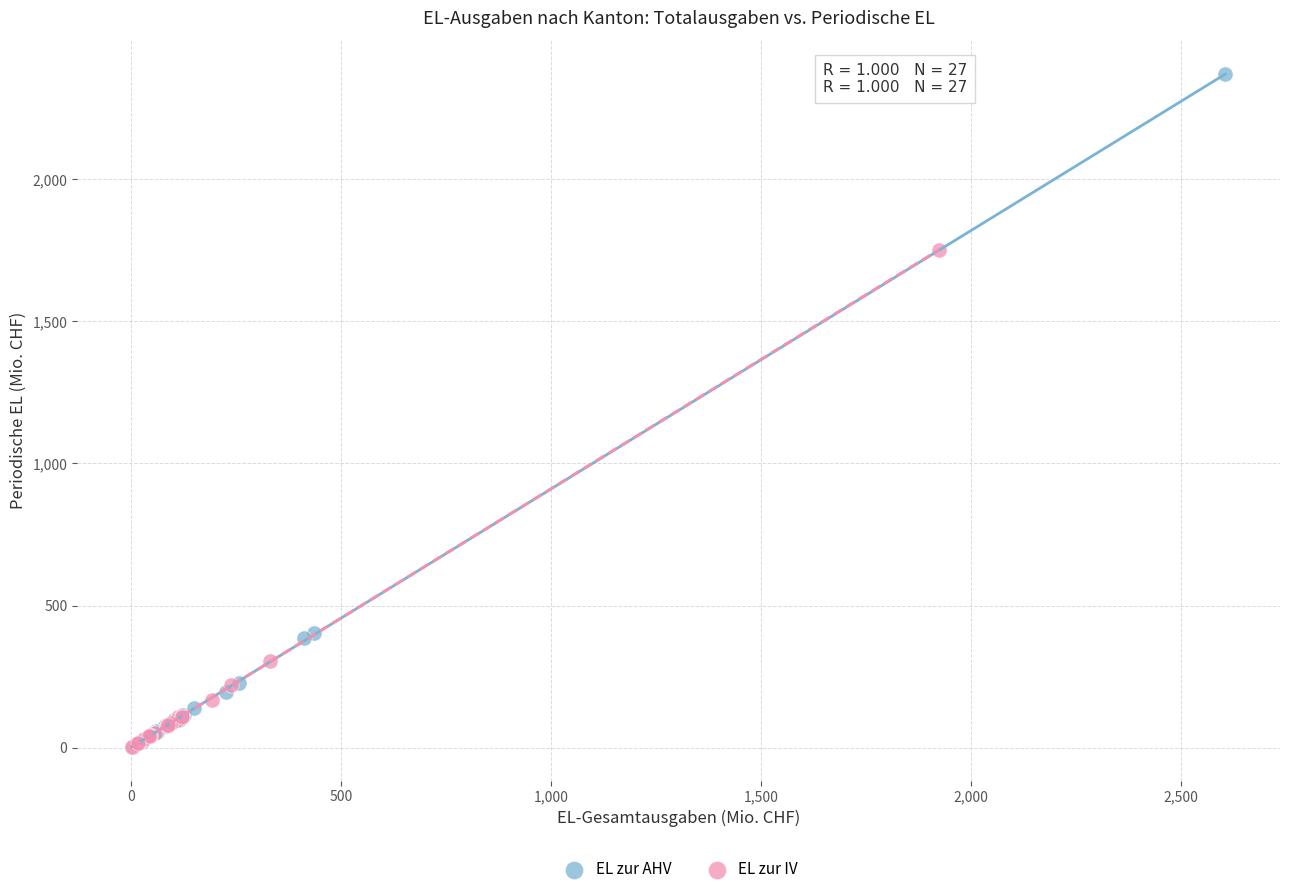

Which series has the largest Y range (max minus min)?

EL zur AHV